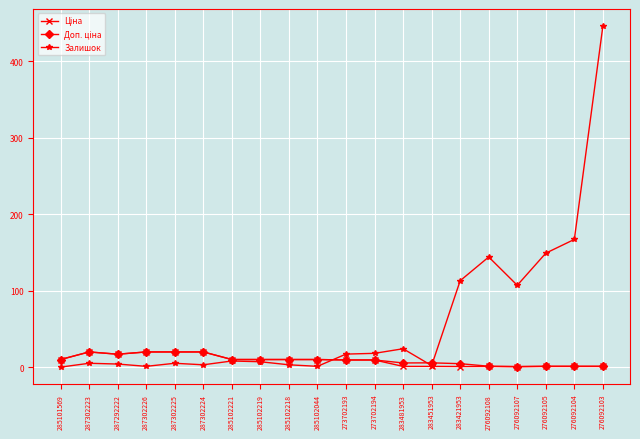

True or false: Залишок has a value of 5.0 at 287302223.

True